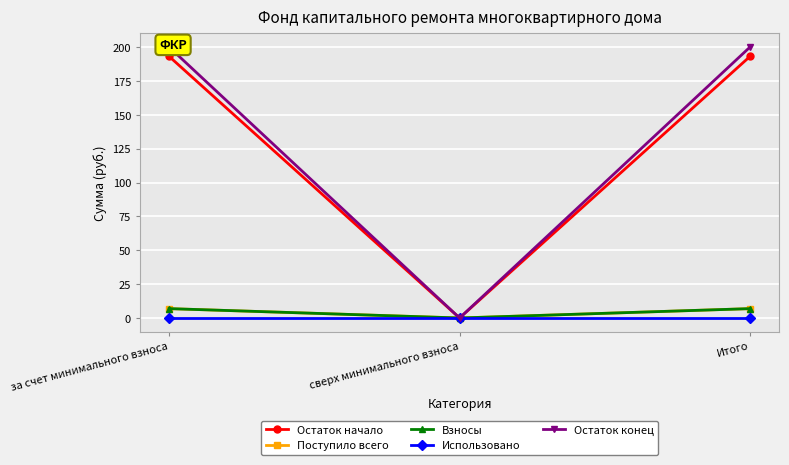

At how many categories does at least one series exceed 158?

2